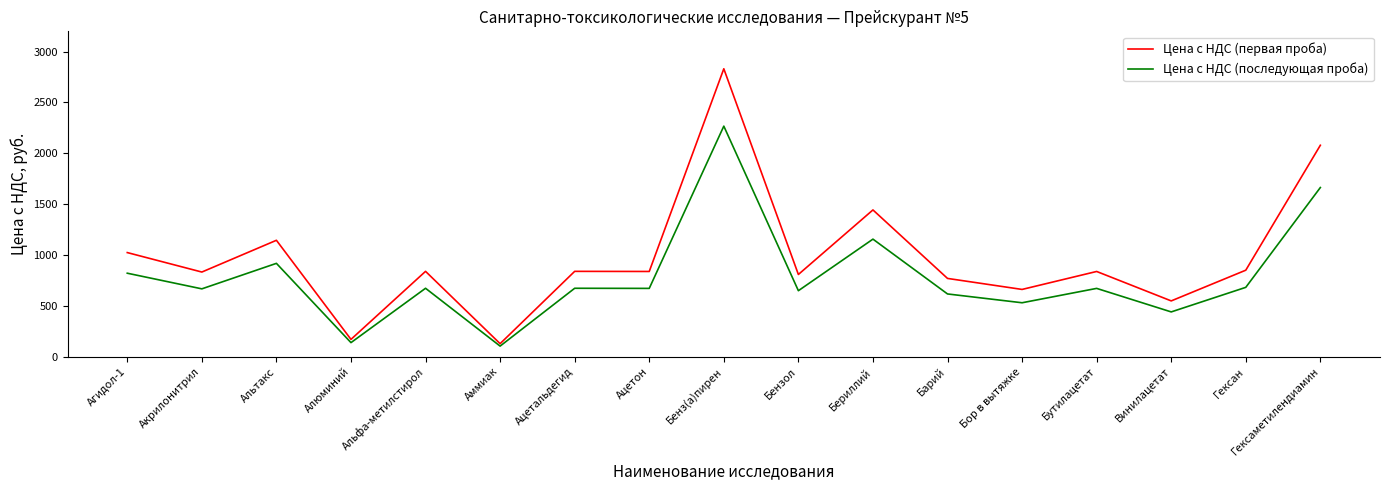

What is the minimum value for Цена с НДС (первая проба)?

127.7